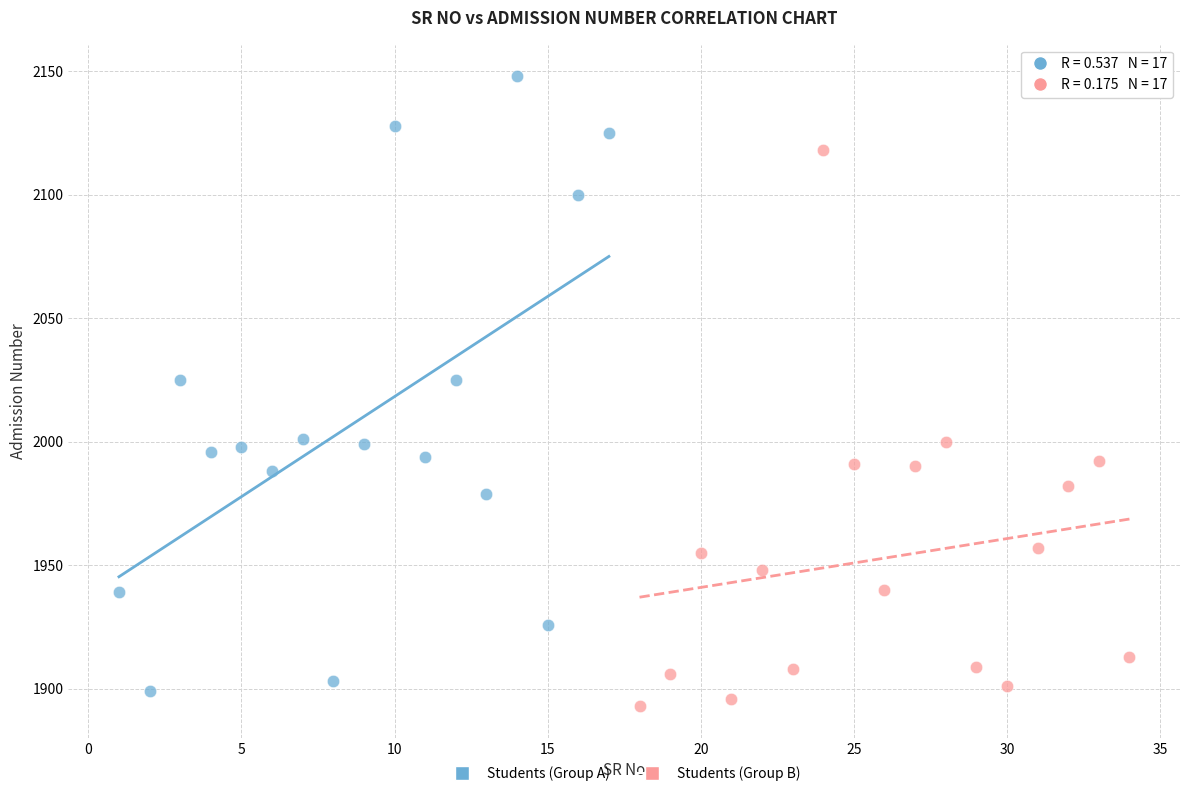

Which series reaches the maximum Y coordinate?

Students (Group A)